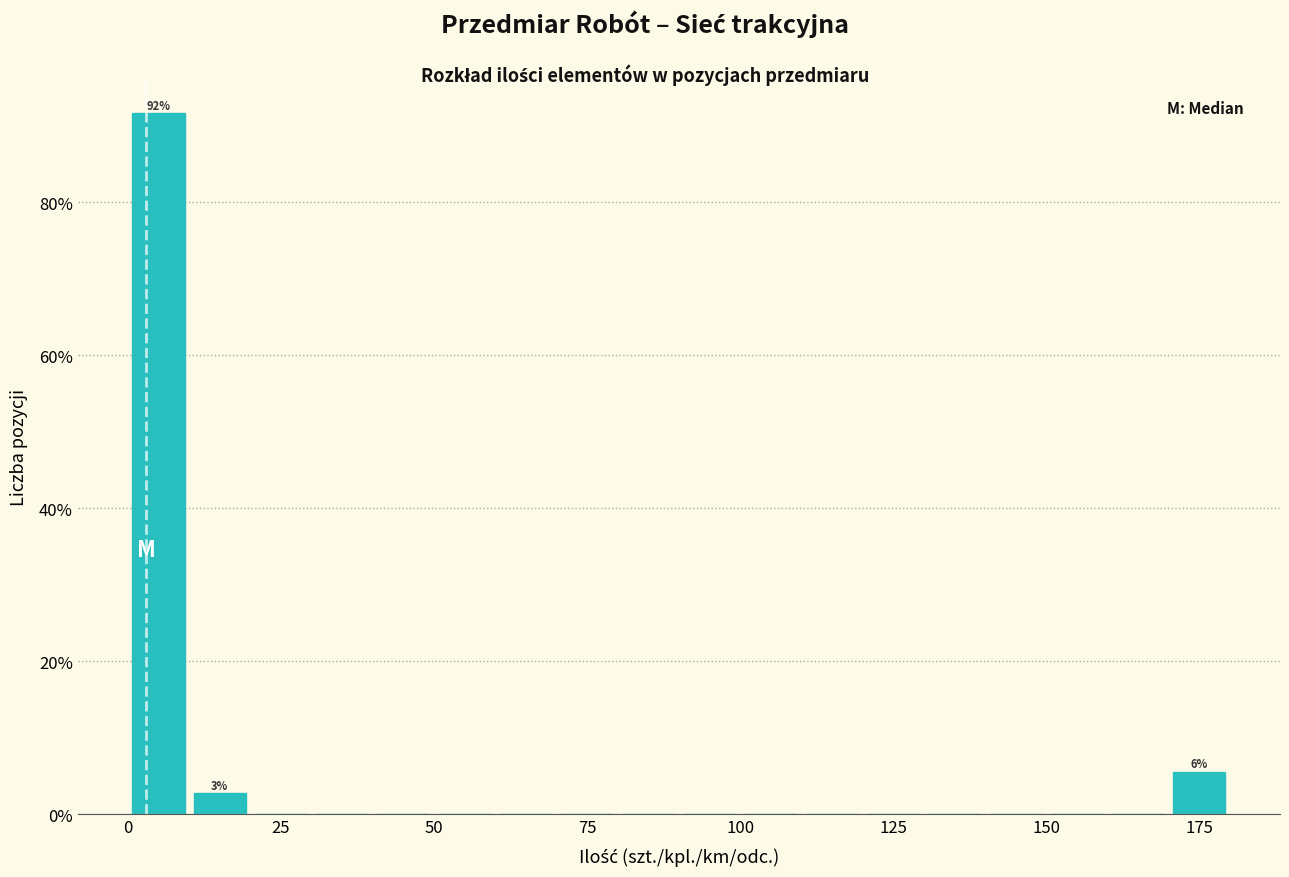

Around what value on the x-axis is the tallest bar? Give the approximate position of its centre, as read against the axis.

5